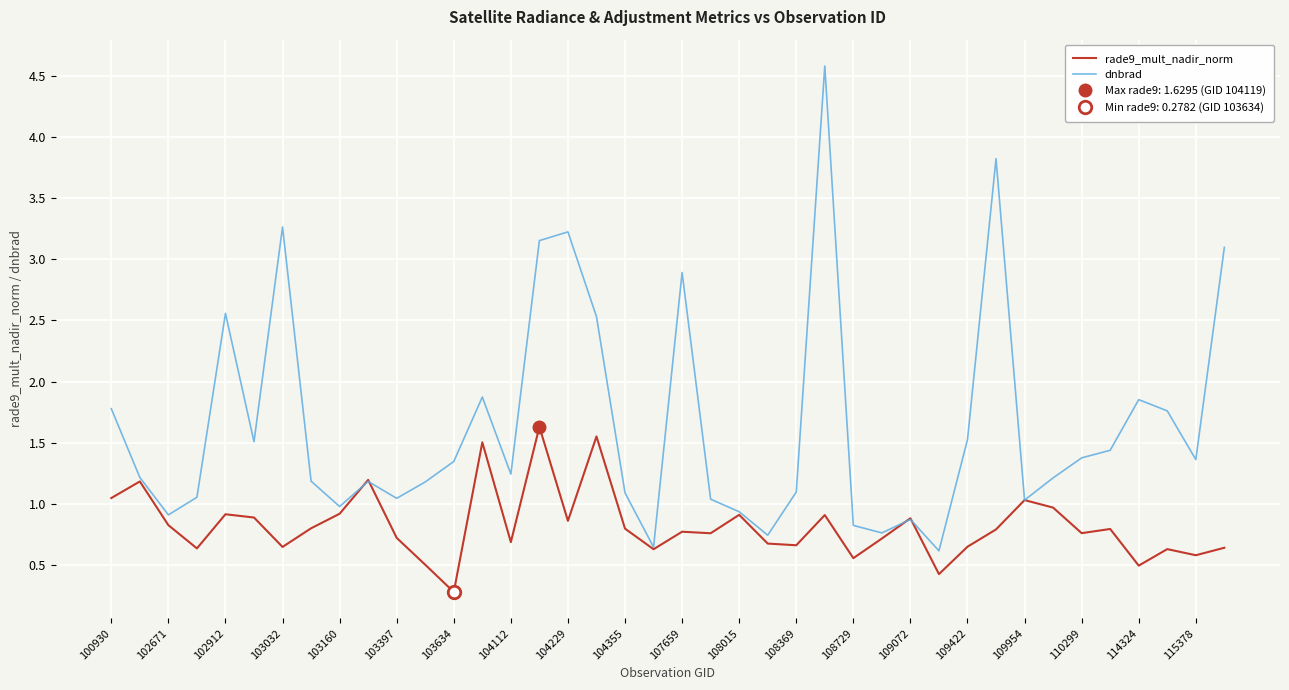

What is the sum of all dnbrad values?

65.8